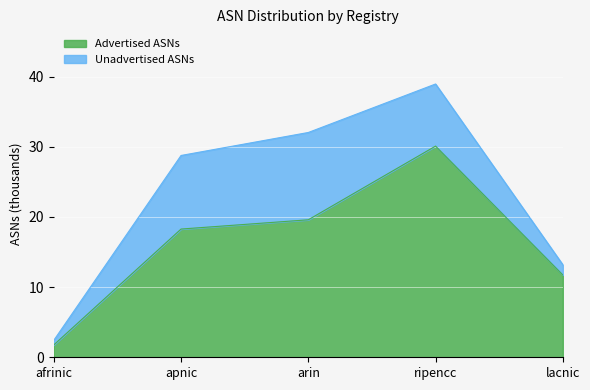

Where does the data first go above 18?

apnic